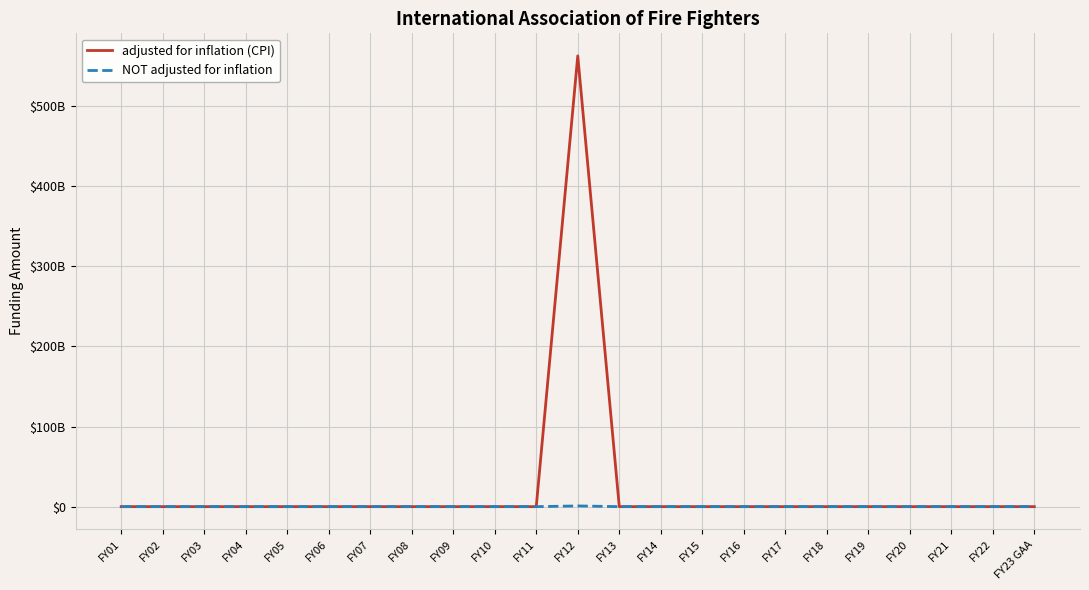

What are all the series names shown in the legend?

adjusted for inflation (CPI), NOT adjusted for inflation